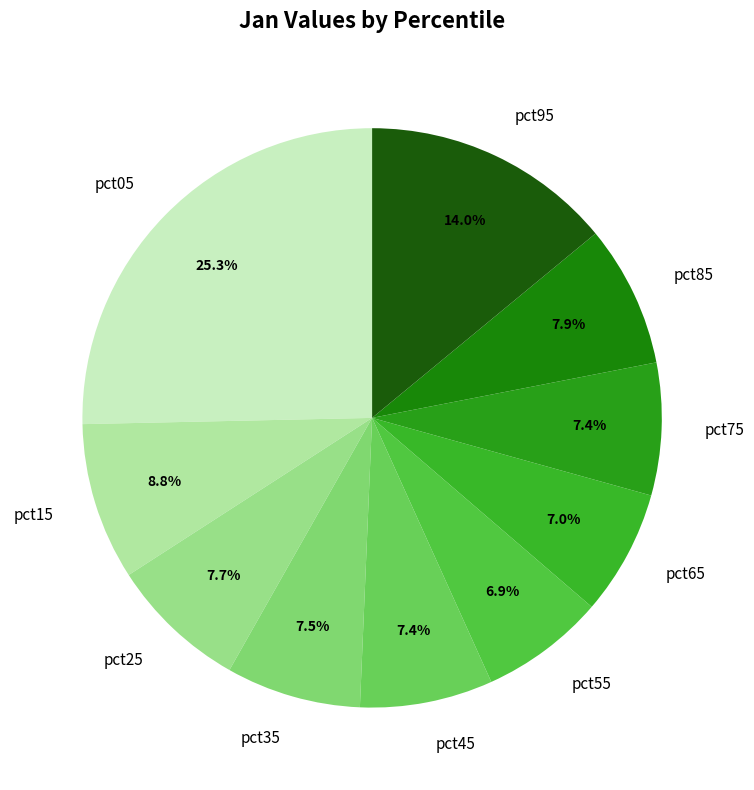

Does any single category account for the majority?

No